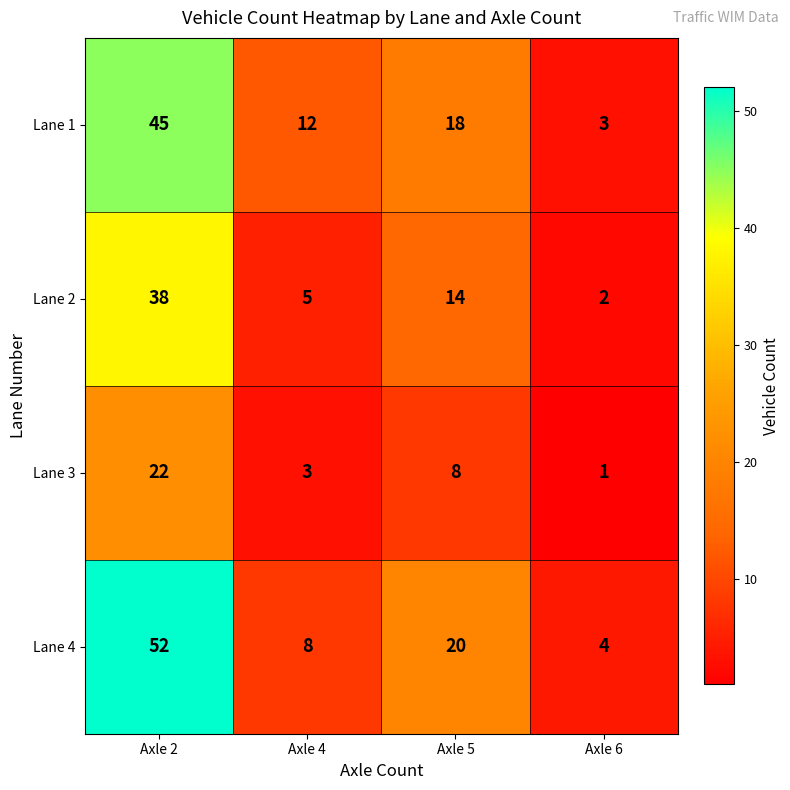

Reading left to right, extract all data points from this chart.

Lane 1: Axle 2=45	Axle 4=12	Axle 5=18	Axle 6=3
Lane 2: Axle 2=38	Axle 4=5	Axle 5=14	Axle 6=2
Lane 3: Axle 2=22	Axle 4=3	Axle 5=8	Axle 6=1
Lane 4: Axle 2=52	Axle 4=8	Axle 5=20	Axle 6=4